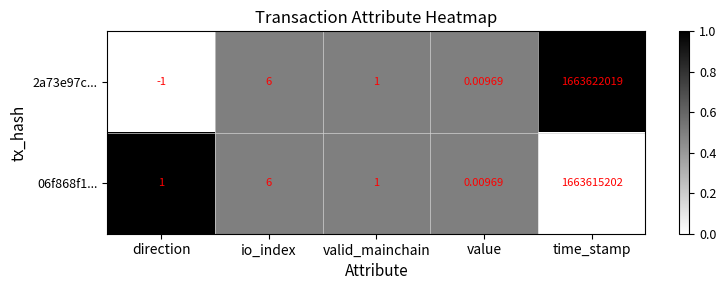

Where is 06f868f1... nearest to the value 831807601?

io_index